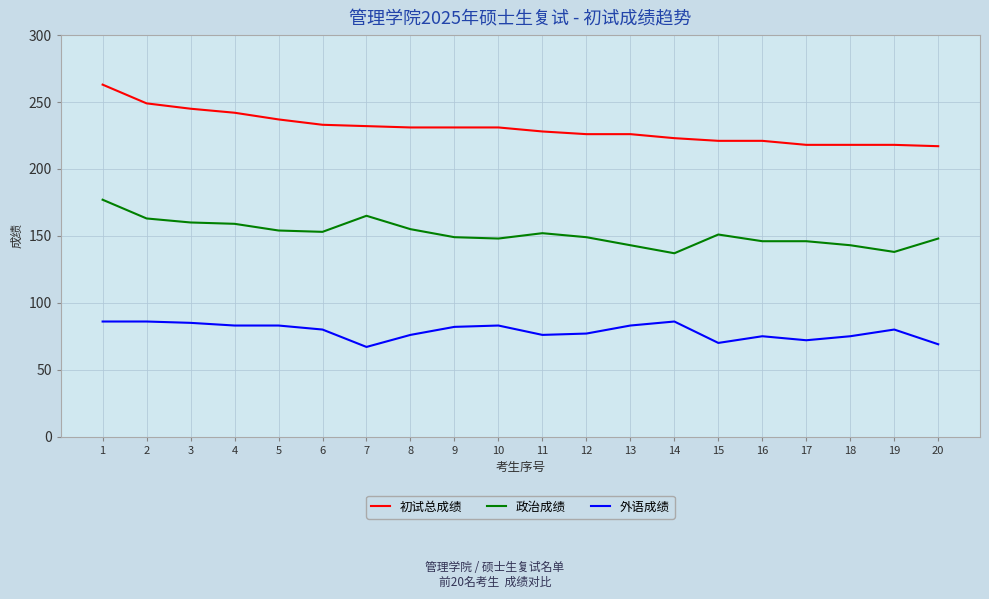

At how many categories does at least one series exceed 117?

20